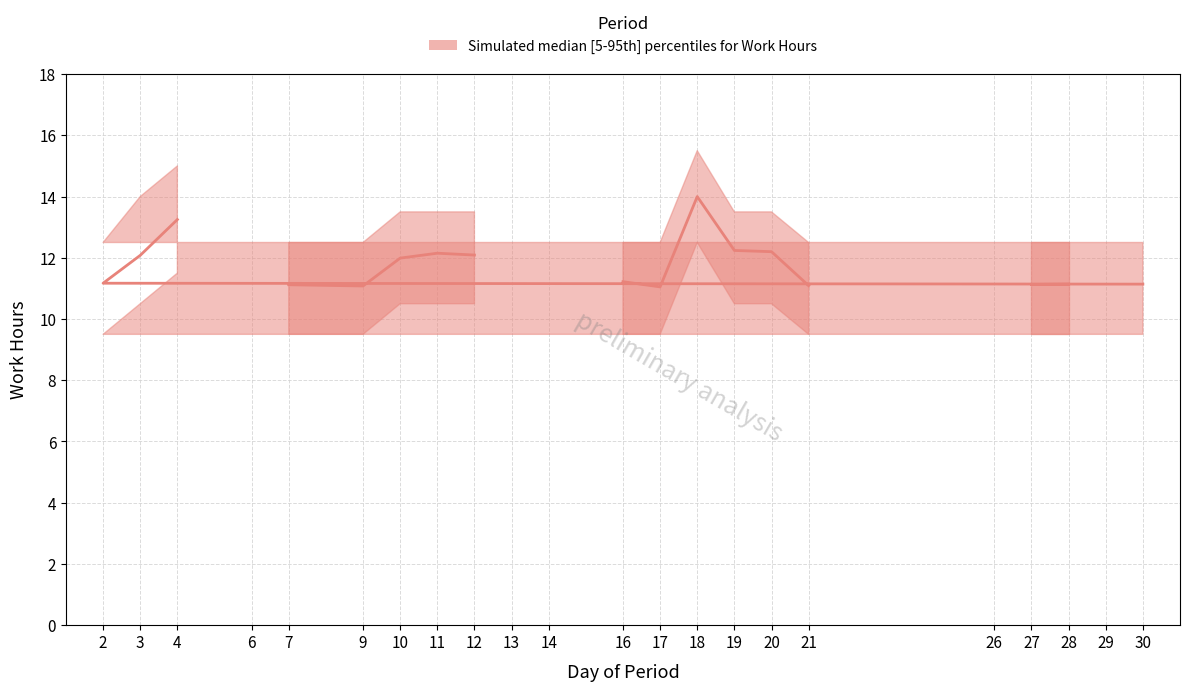

The value at 19 is 12.2. True or false?

True